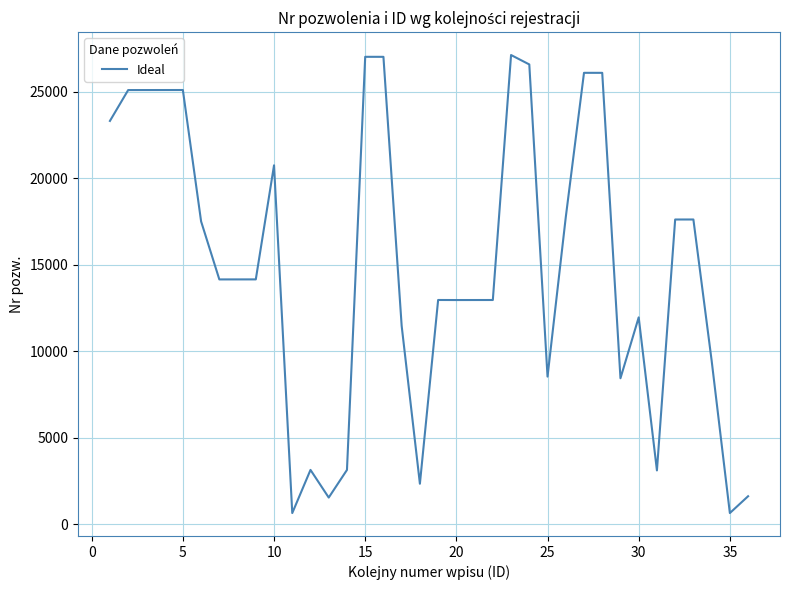

What is the difference between the maximum and minimum values?

26487